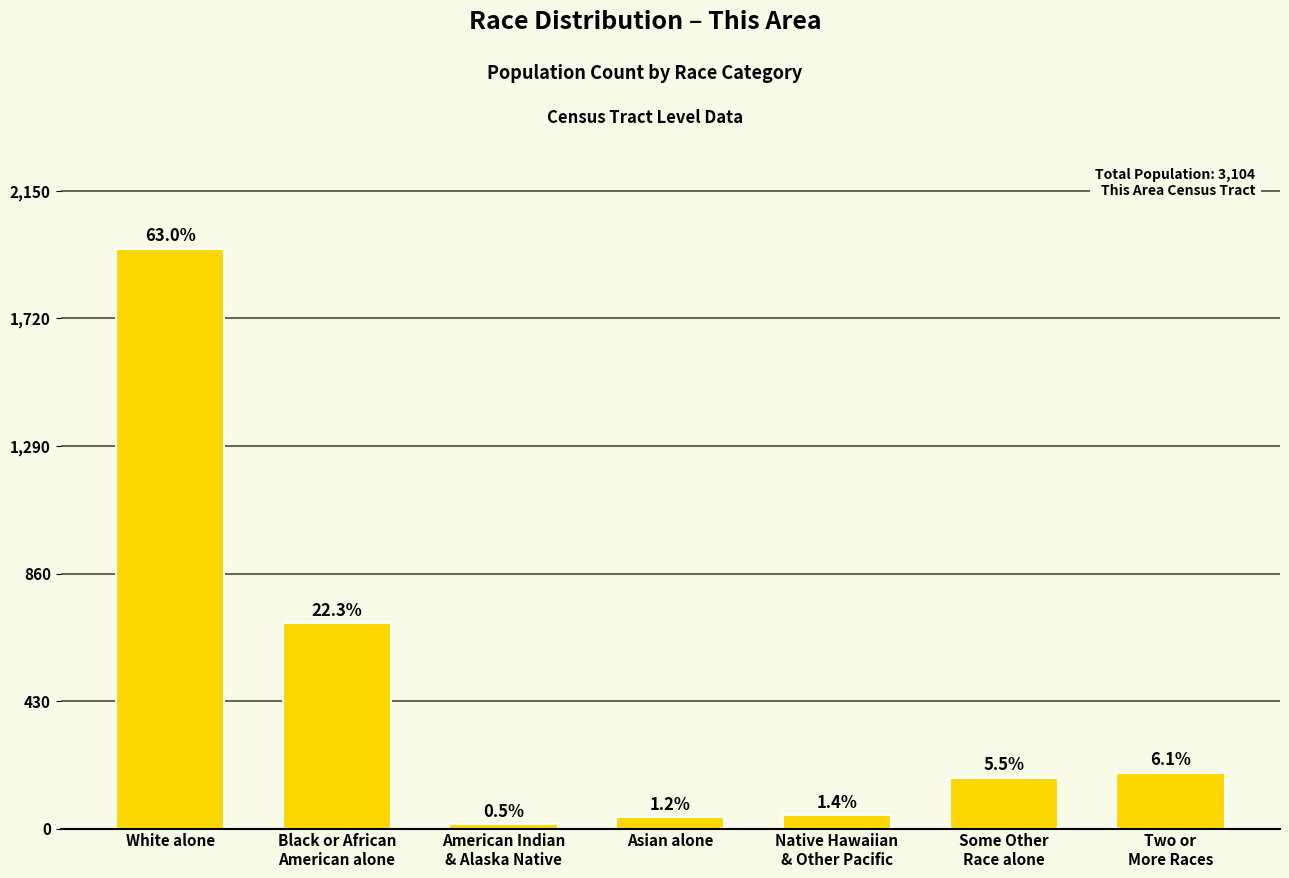

Reading left to right, list all the values displayed in this chart.

1955	693	15	38	44	171	188